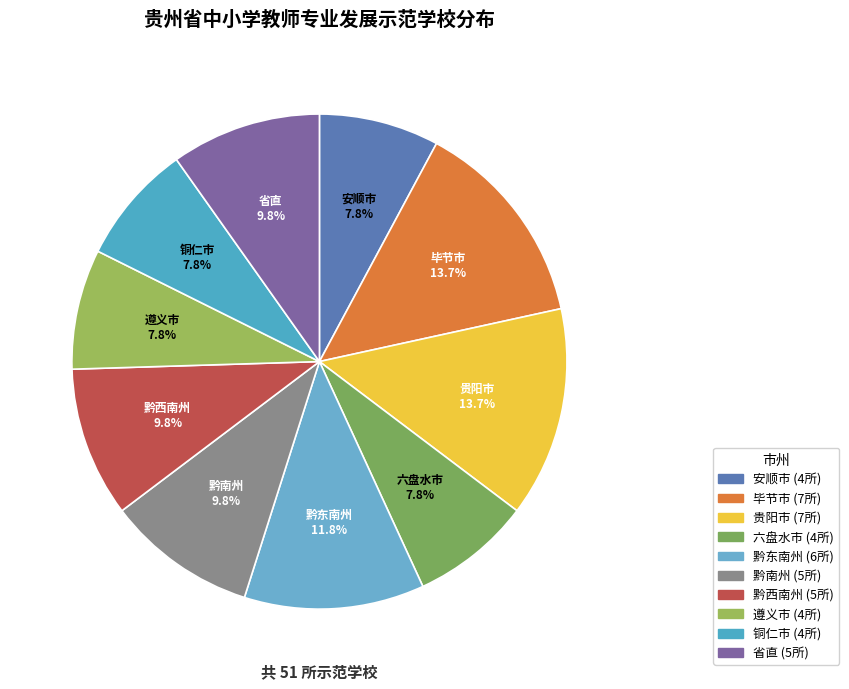

Is the sum of 贵阳市 and 省直 greater than half?

No